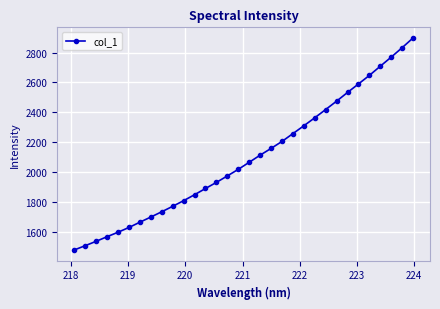

How many lines are shown in the chart?

1